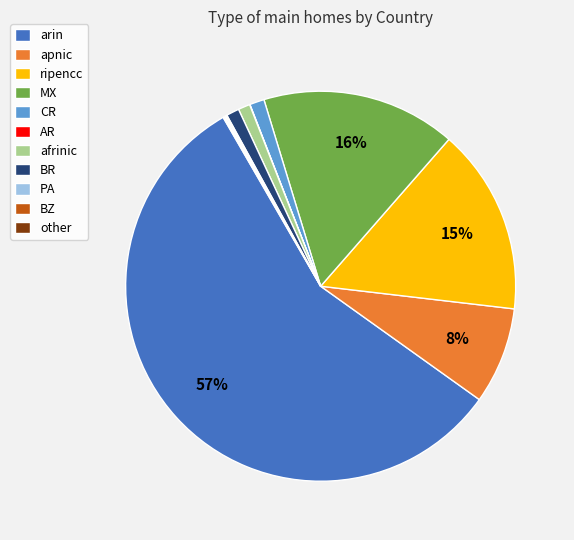

Is the sum of BR and ripencc greater than half?

No